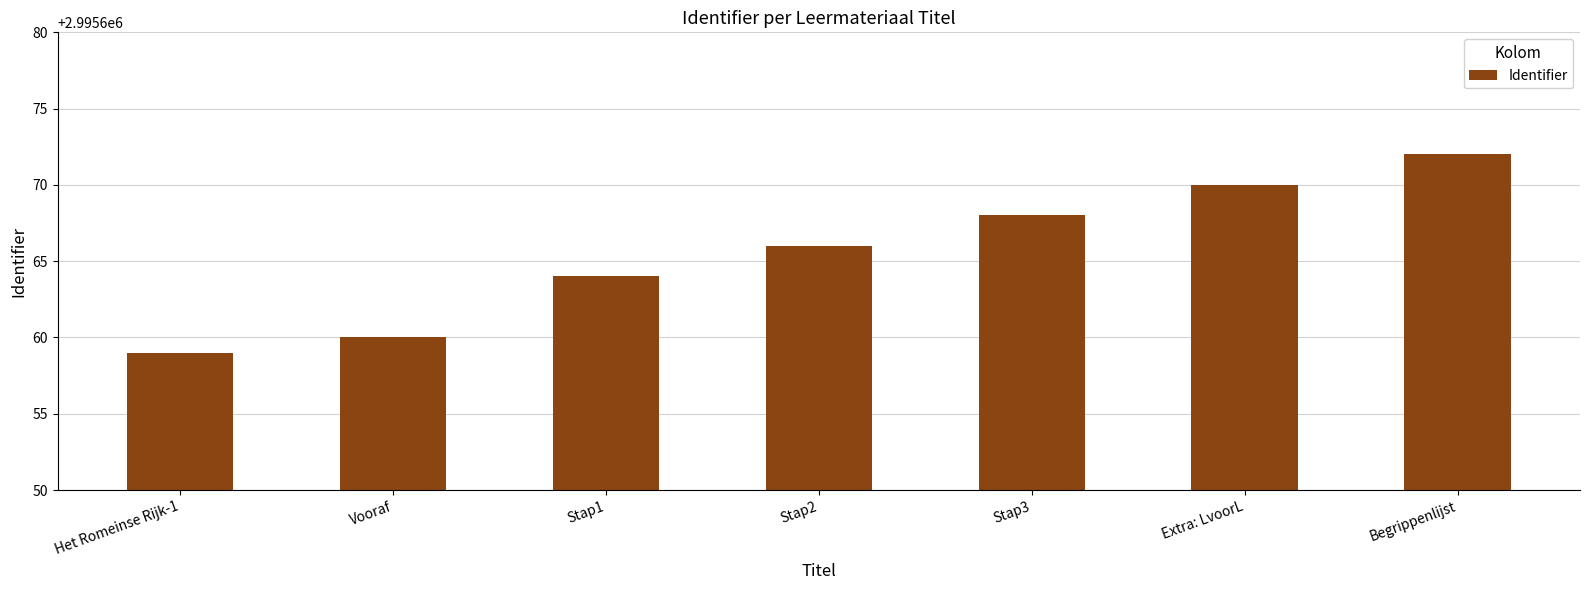

Rank the categories by value from lowest to highest.

Het Romeinse Rijk-1, Vooraf, Stap1, Stap2, Stap3, Extra: LvoorL, Begrippenlijst